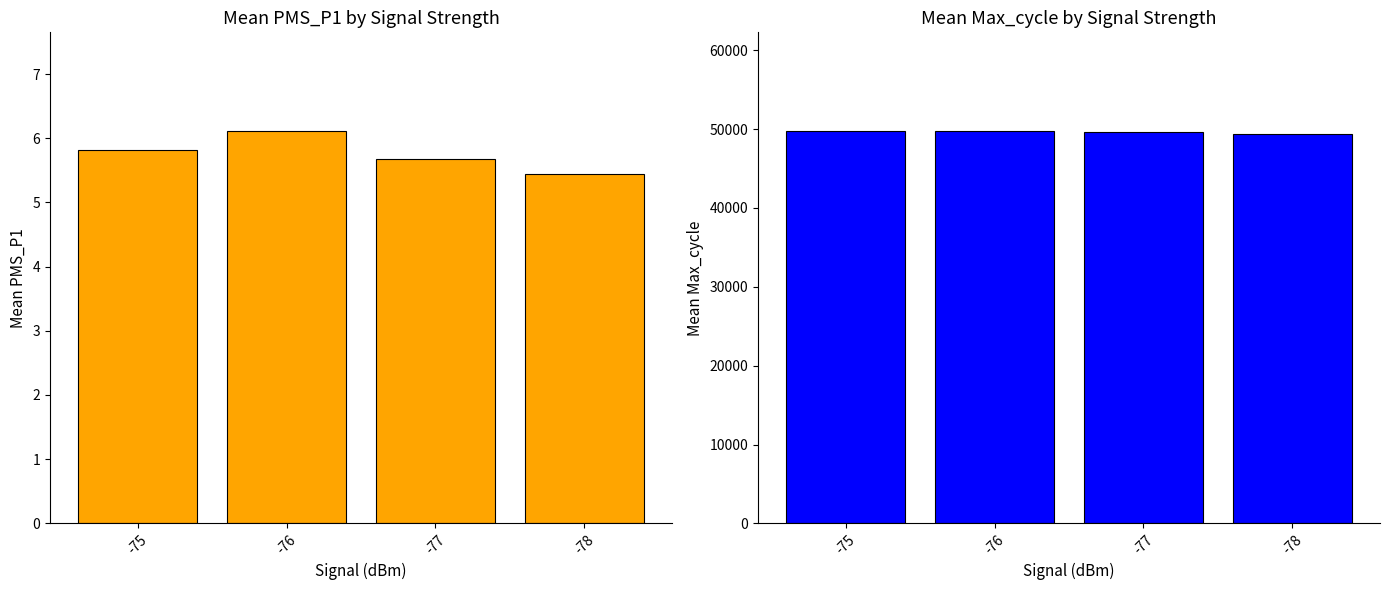

What is the value of the Mean PMS_P1 bar at the 1st from the left?

5.8